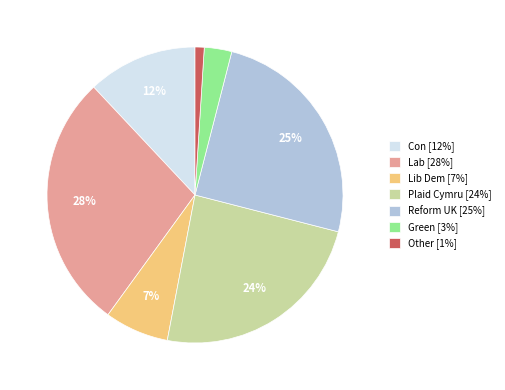

To the nearest percent, what is the difference between the largest and smallest slice percentages?

27%